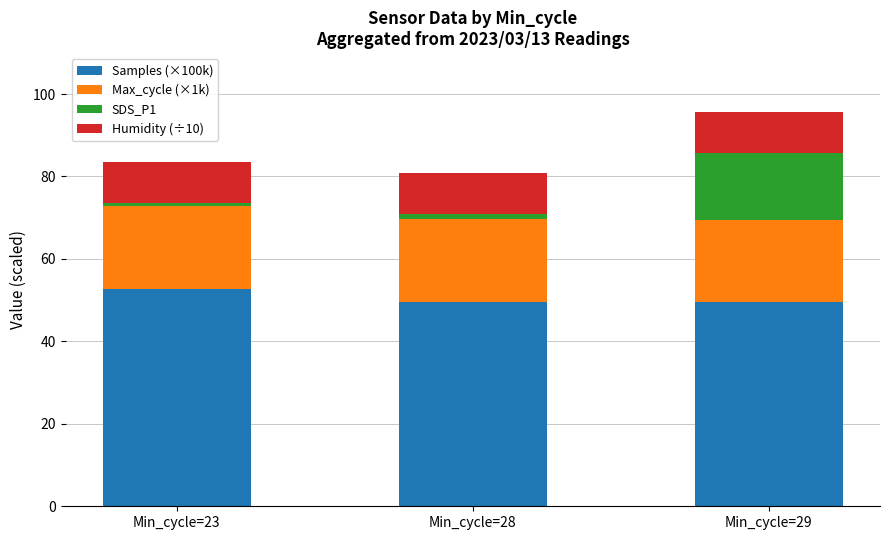

Count the number of data series in this chart.

4